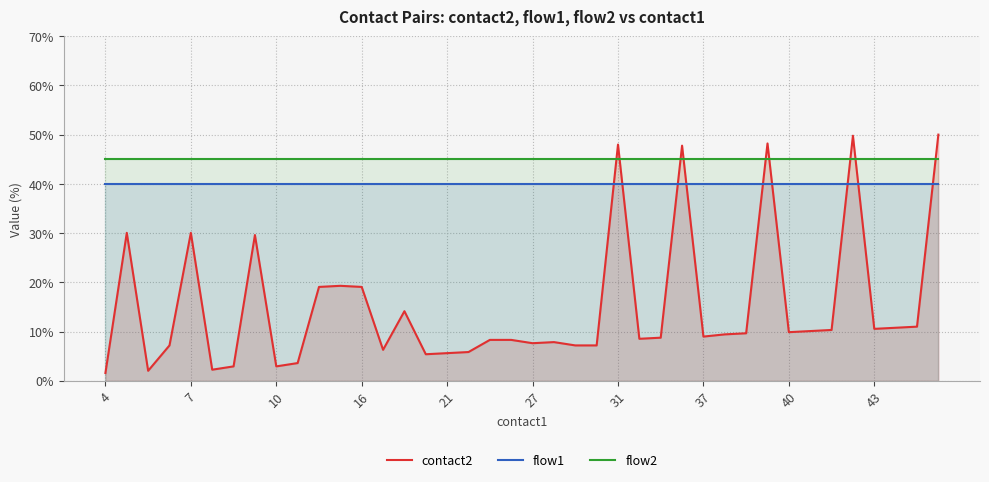

What is the value of the flow2 point at the 39th from the left?

45.0